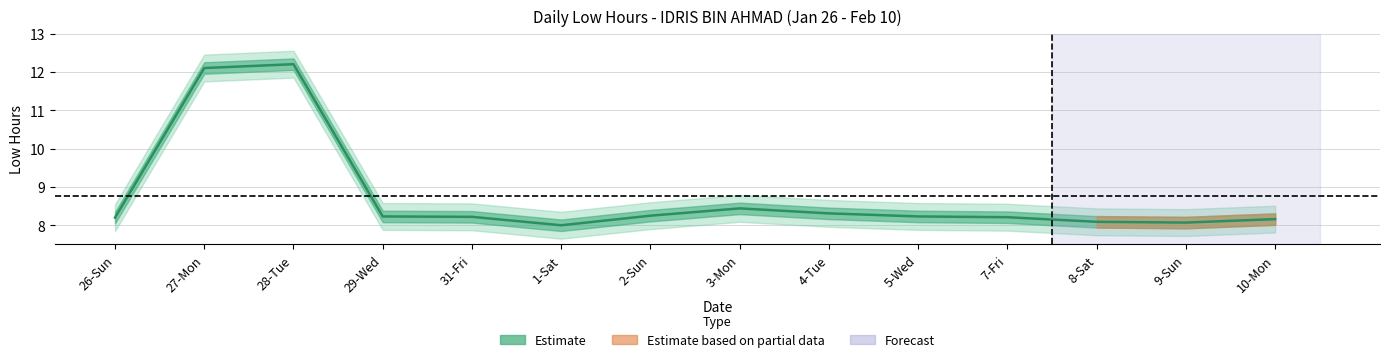

What is the change in value from 28-Tue to 29-Wed?

-4.0